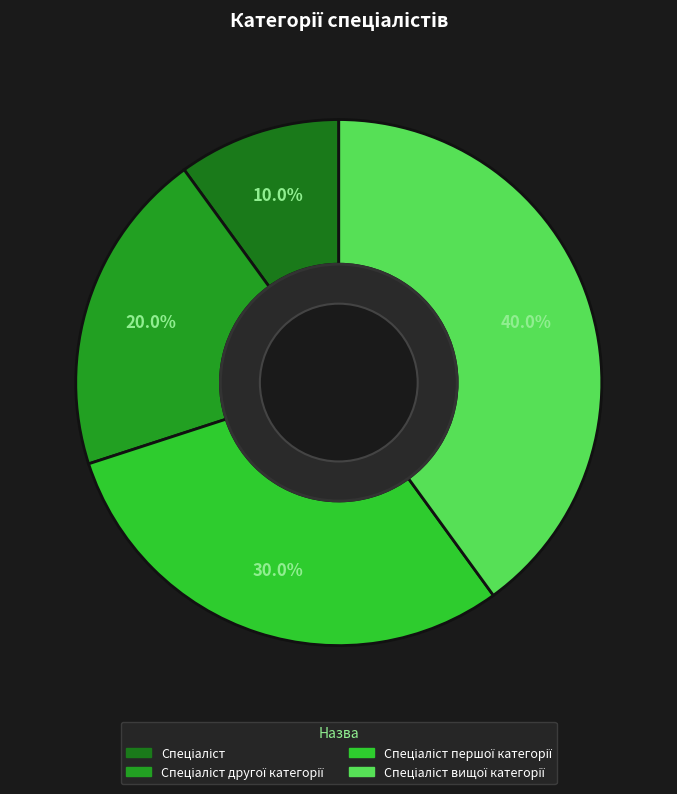

To the nearest percent, what is the difference between the largest and smallest slice percentages?

30%